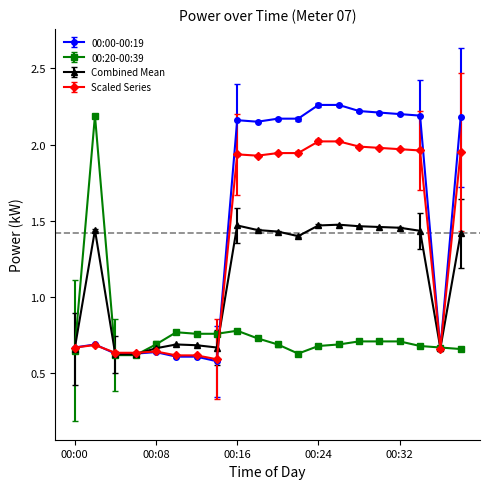

How many 00:20-00:39 values are between 0 and 1?

19